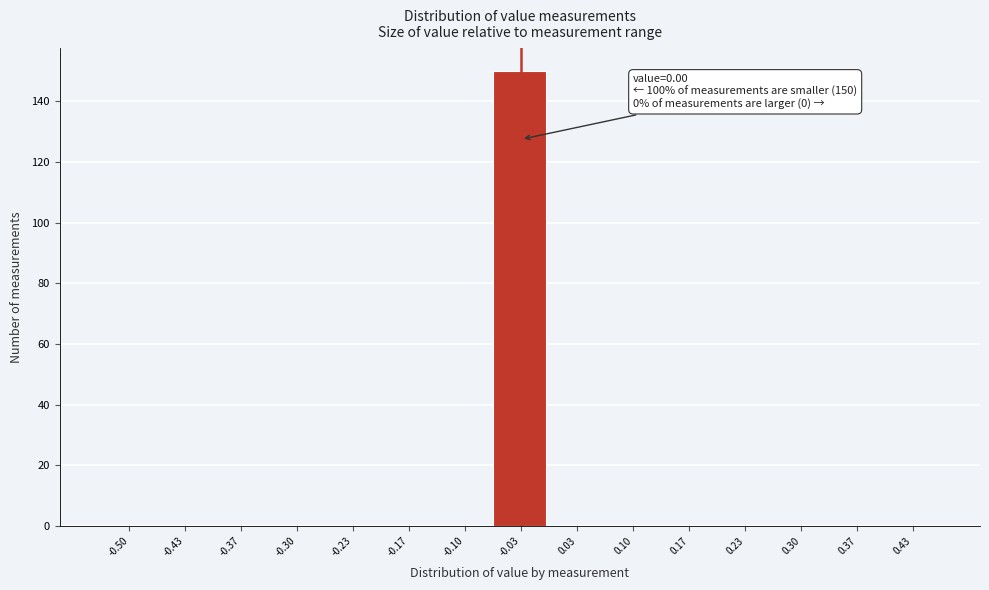

Reading left to right, transcribe all the data shown in this chart.

-0.50=0	-0.43=0	-0.37=0	-0.30=0	-0.23=0	-0.17=0	-0.10=0	-0.03=150	0.03=0	0.10=0	0.17=0	0.23=0	0.30=0	0.37=0	0.43=0